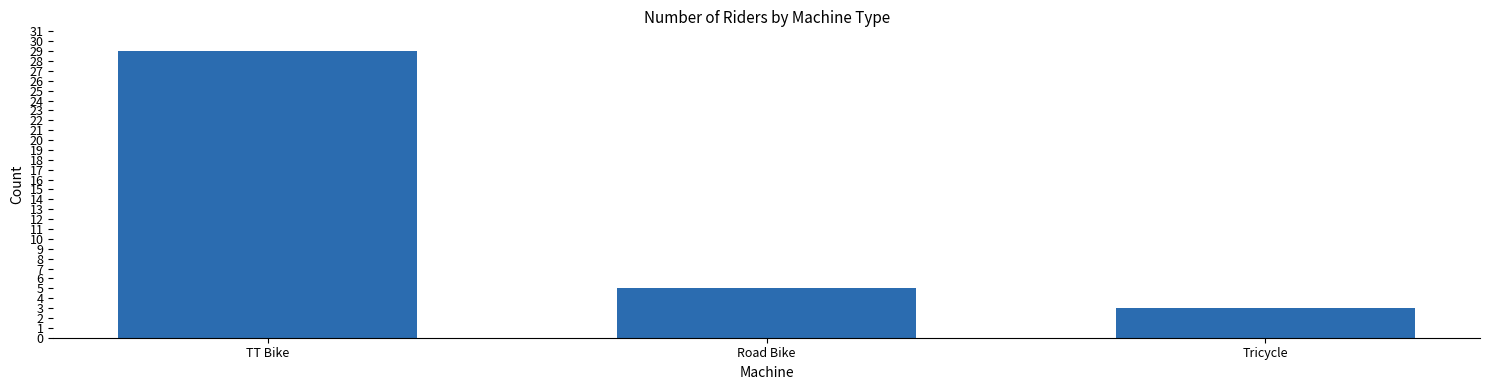

What is the value of the 1st bar from the left?

29